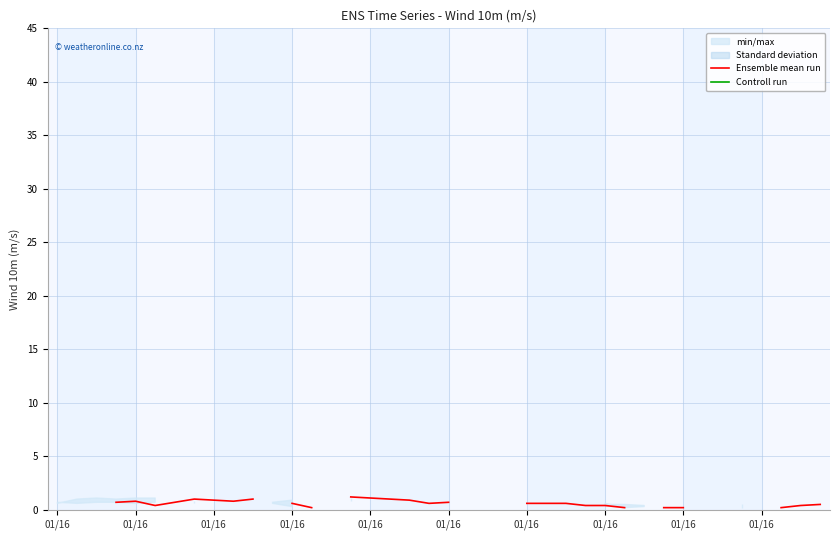

Between 33 and 01/16, which is larger?

01/16